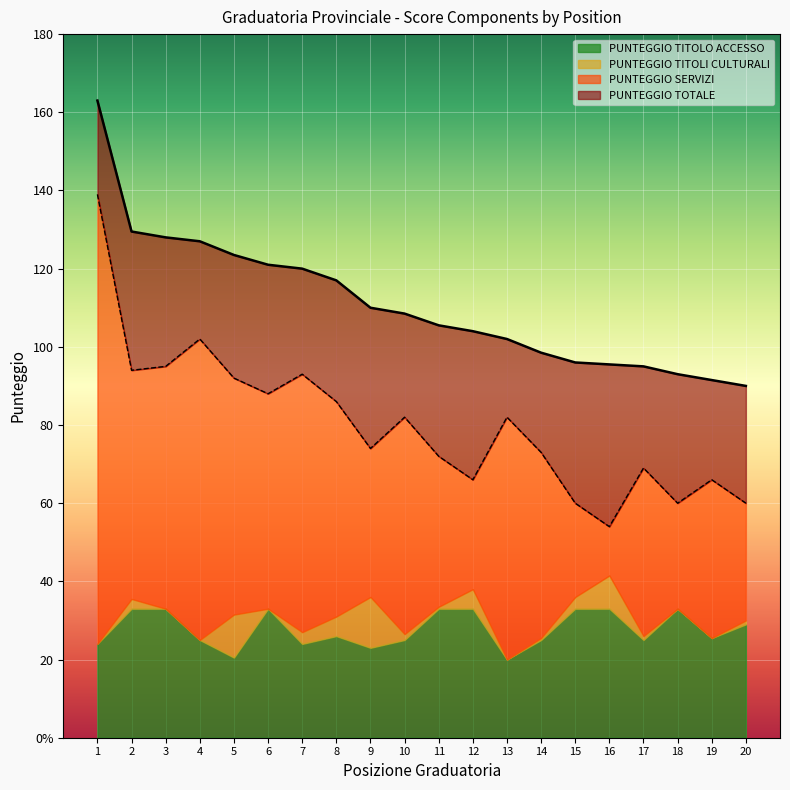

Reading left to right, extract all data points from this chart.

POSIZIONE GRADUATORIA: 1.0	2.0	3.0	4.0	5.0	6.0	7.0	8.0	9.0	10.0	11.0	12.0	13.0	14.0	15.0	16.0	17.0	18.0	19.0	20.0
PUNTEGGIO TOTALE: 163.0	129.5	128.0	127.0	123.5	121.0	120.0	117.0	110.0	108.5	105.5	104.0	102.0	98.5	96.0	95.5	95.0	93.0	91.5	90.0
PUNTEGGIO SERVIZI: 139.0	94.0	95.0	102.0	92.0	88.0	93.0	86.0	74.0	82.0	72.0	66.0	82.0	73.0	60.0	54.0	69.0	60.0	66.0	60.0
PUNTEGGIO TITOLI CULTURALI: 0.0	2.5	0.0	0.0	11.0	0.0	3.0	5.0	13.0	1.5	0.5	5.0	0.0	0.5	3.0	8.5	1.0	0.0	0.0	1.0
PUNTEGGIO TITOLO ACCESSO: 24.0	33.0	33.0	25.0	20.5	33.0	24.0	26.0	23.0	25.0	33.0	33.0	20.0	25.0	33.0	33.0	25.0	33.0	25.5	29.0